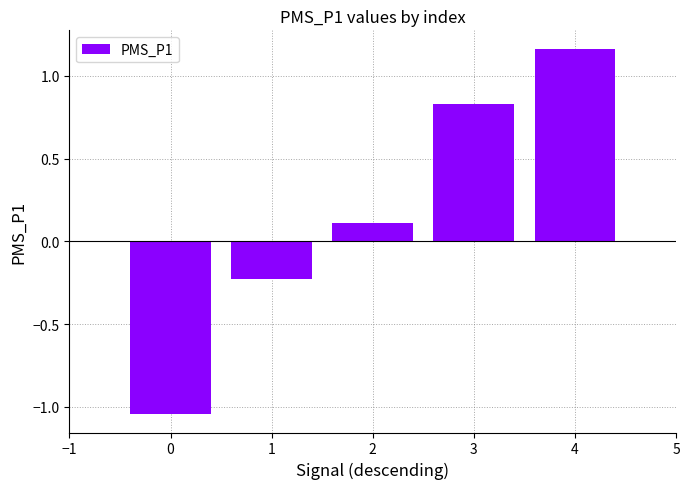

Which category has the highest value across all series?

4